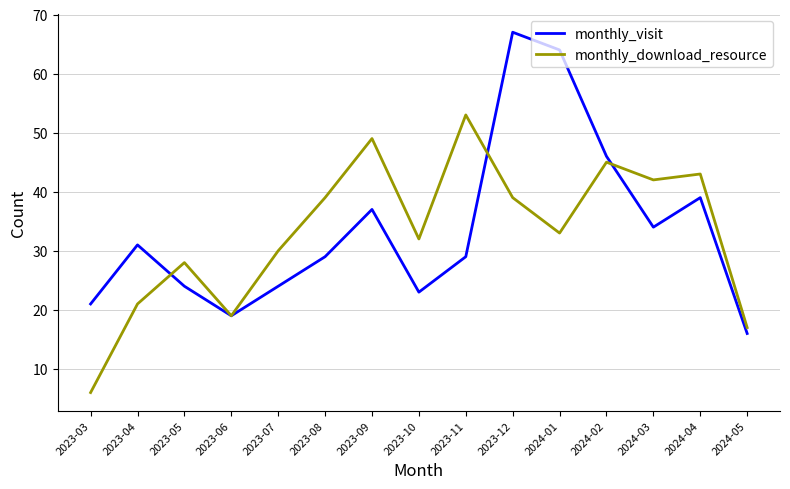

What is the average value of the monthly_download_resource series?

33